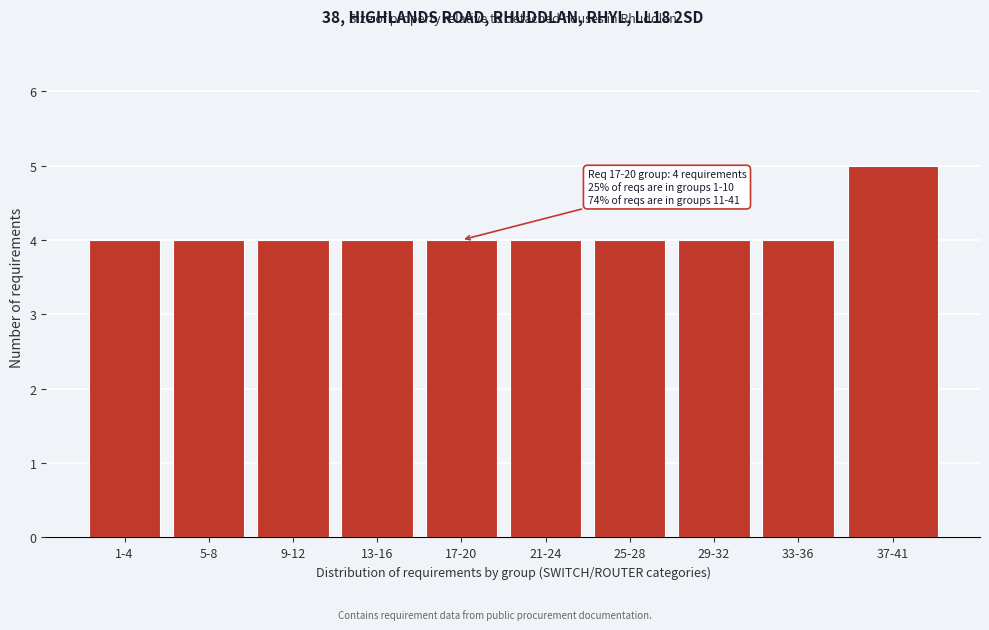

Reading right to left, transcribe all the data shown in this chart.

37-41=5	33-36=4	29-32=4	25-28=4	21-24=4	17-20=4	13-16=4	9-12=4	5-8=4	1-4=4